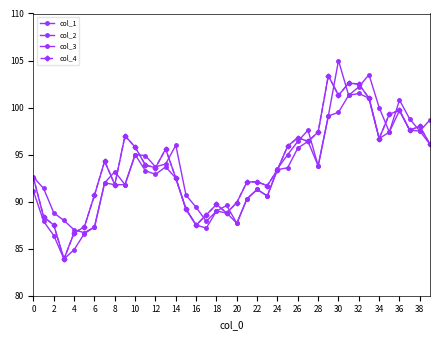

Does the chart display data point markers on the line(s)?

Yes